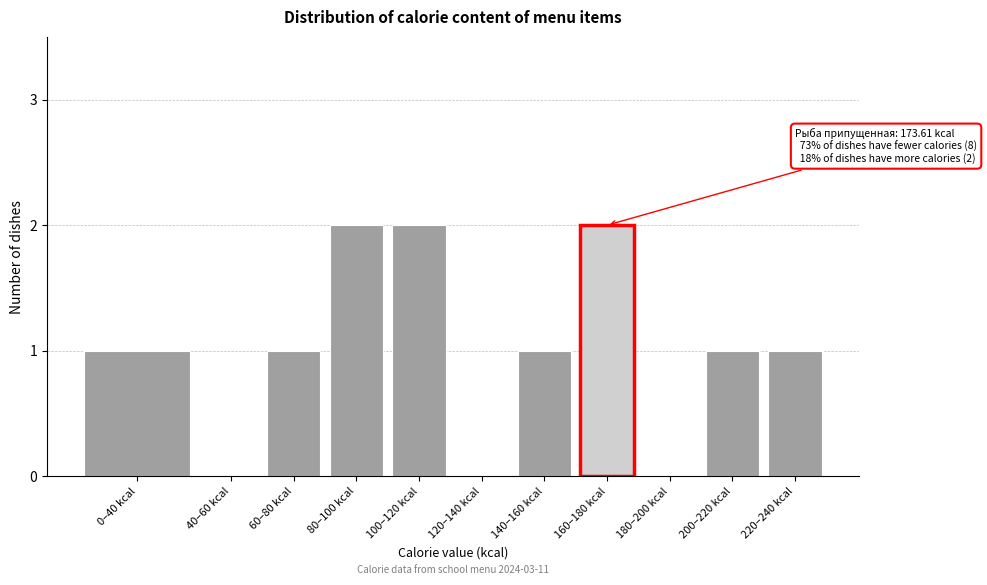

Reading left to right, extract all data points from this chart.

0–40 kcal=1	40–60 kcal=0	60–80 kcal=1	80–100 kcal=2	100–120 kcal=2	120–140 kcal=0	140–160 kcal=1	160–180 kcal=2	180–200 kcal=0	200–220 kcal=1	220–240 kcal=1